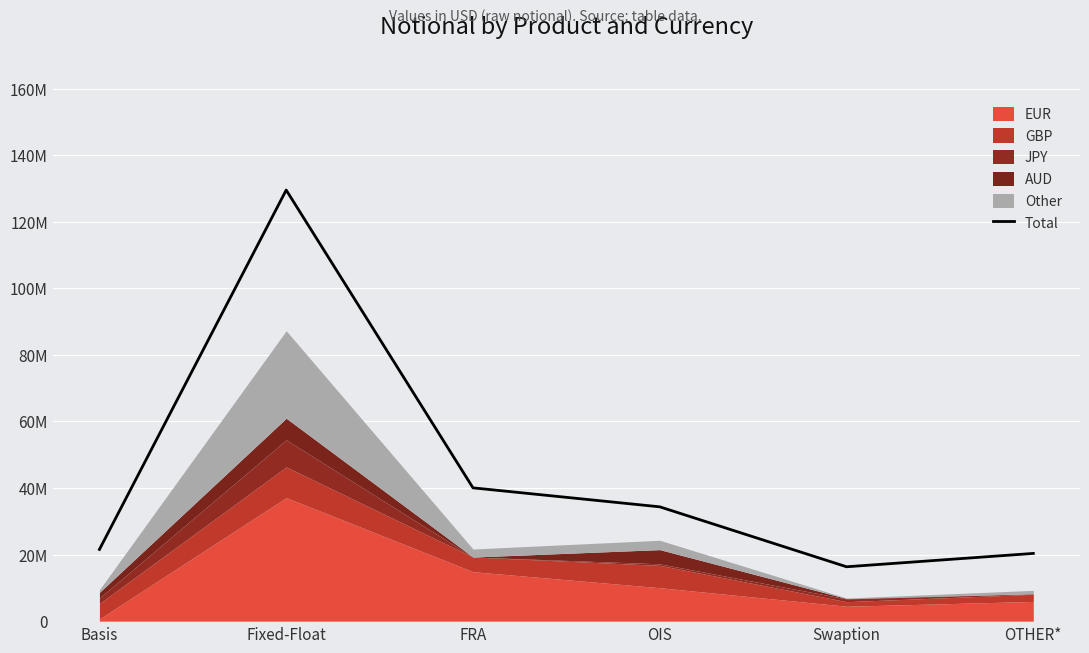

What is the change in value from OIS to OTHER*?

-13997069